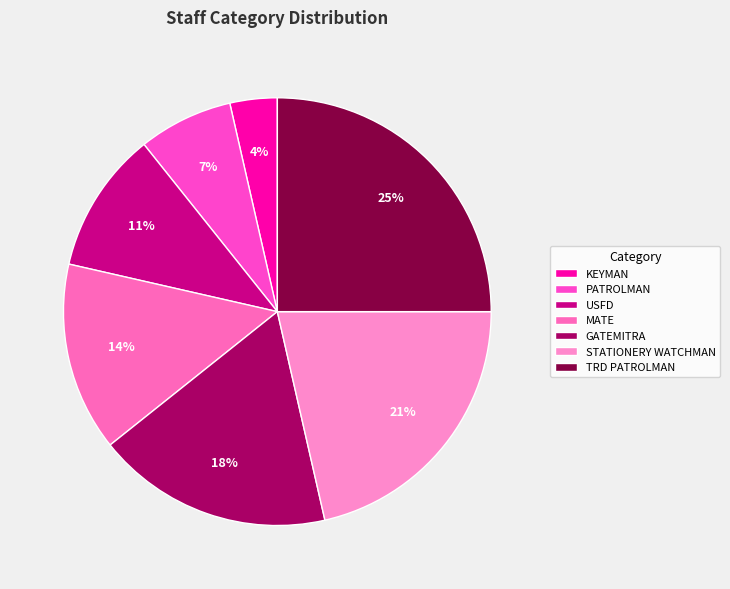

What is the ratio of the value at TRD PATROLMAN to the value at PATROLMAN?

3.5